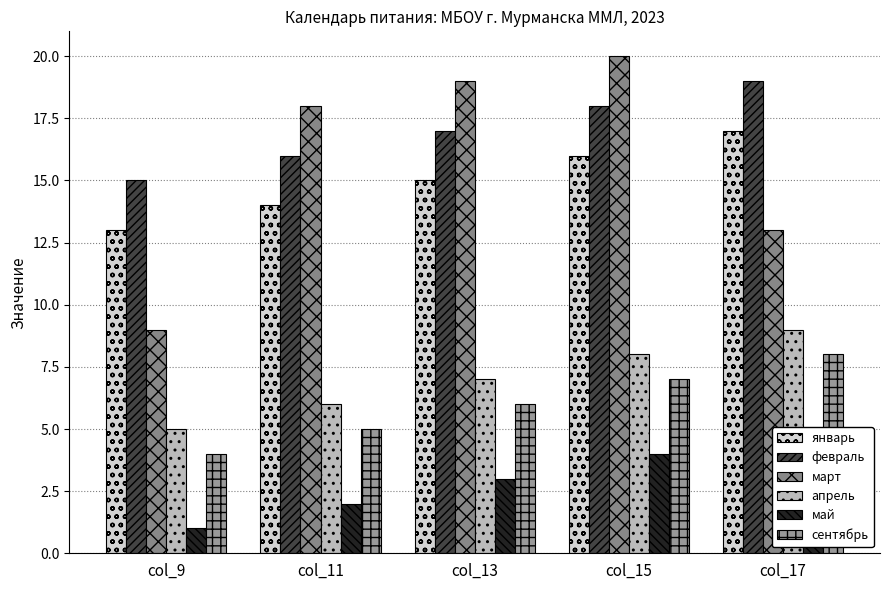

Is the value of май at col_17 greater than the value of апрель at col_11?

No